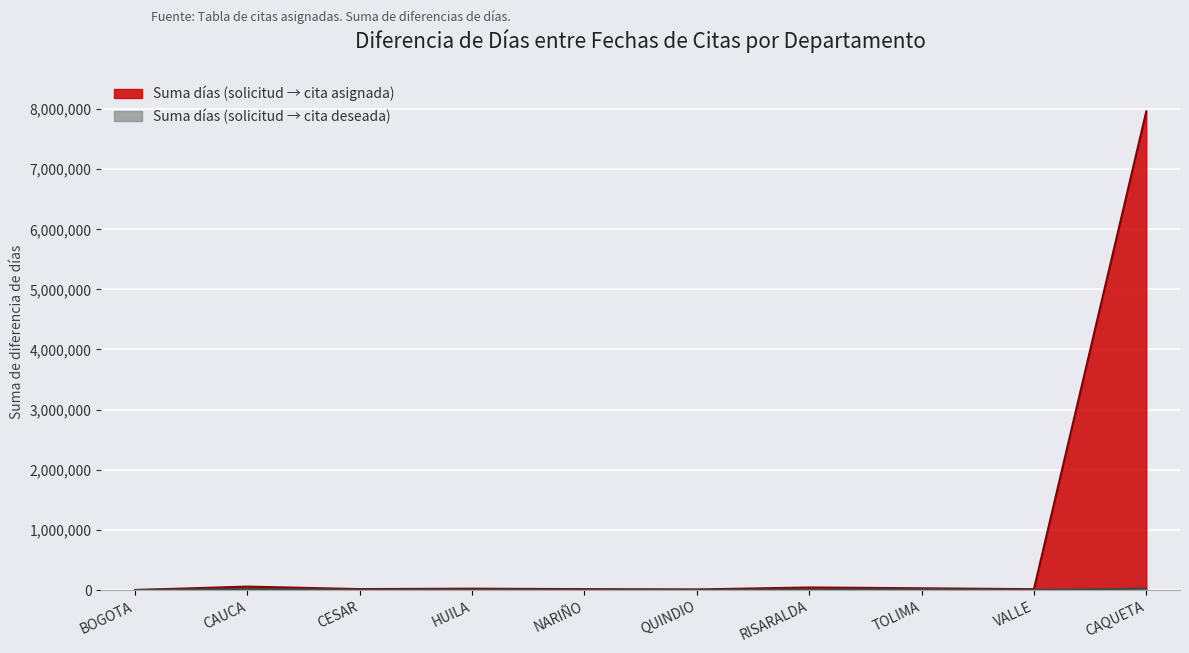

At how many categories does at least one series exceed 1052427?

1